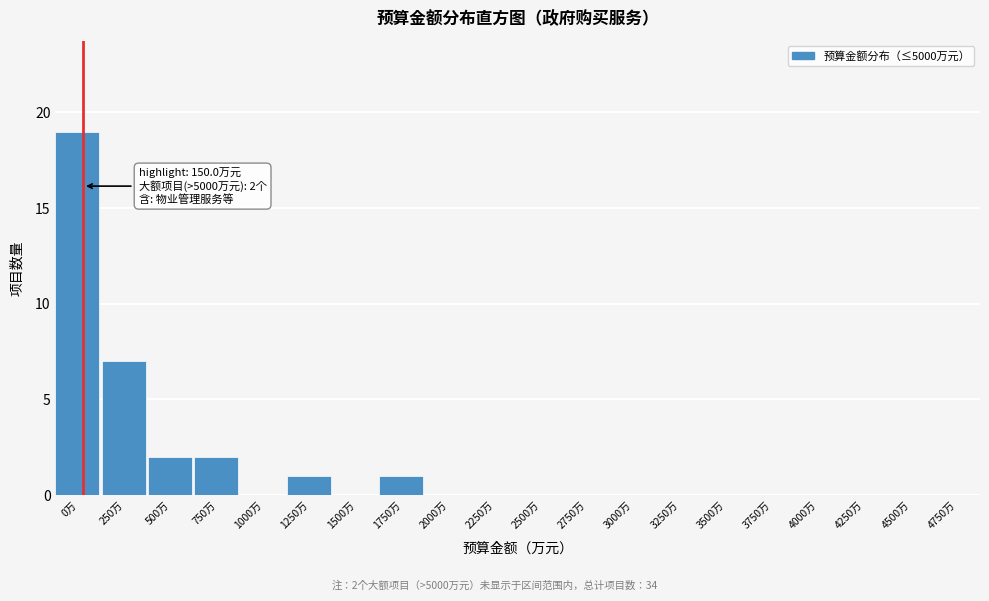

Reading left to right, what are all the values shown in this chart?

0万=19	250万=7	500万=2	750万=2	1000万=0	1250万=1	1500万=0	1750万=1	2000万=0	2250万=0	2500万=0	2750万=0	3000万=0	3250万=0	3500万=0	3750万=0	4000万=0	4250万=0	4500万=0	4750万=0